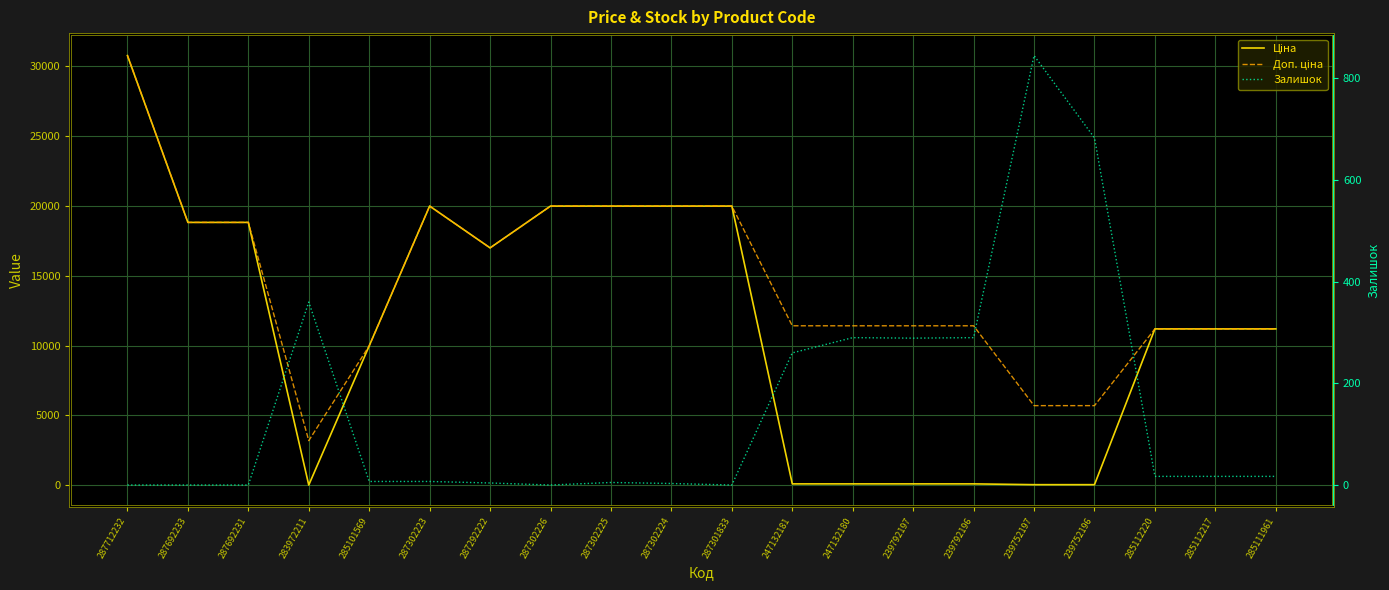

How many intersections are there between Ціна and Залишок?

4